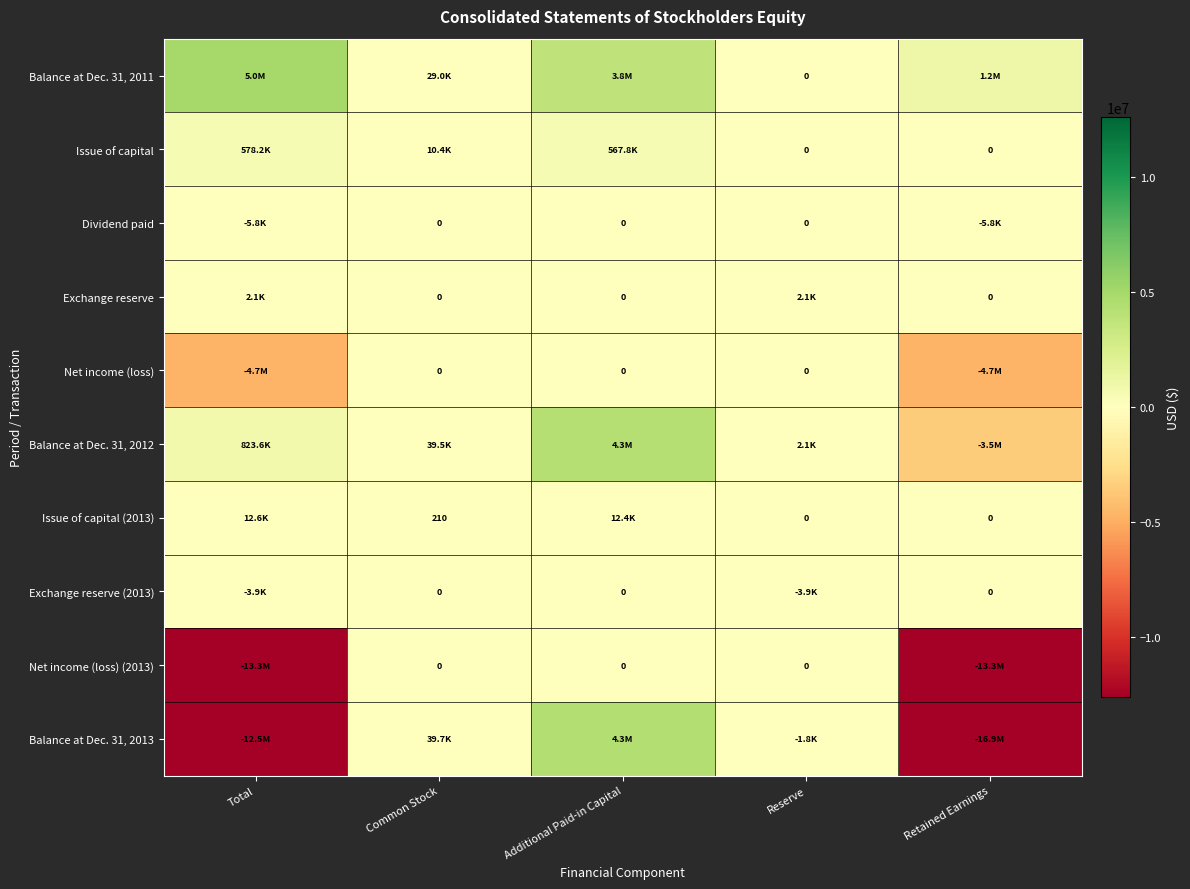

What is the greatest value displayed?

4962902